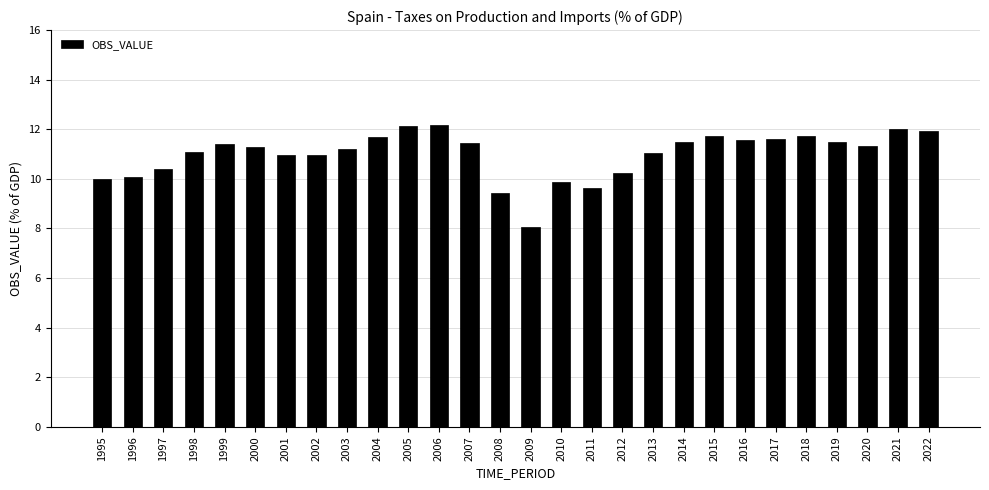

Between 2022 and 2015, which is larger?

2022